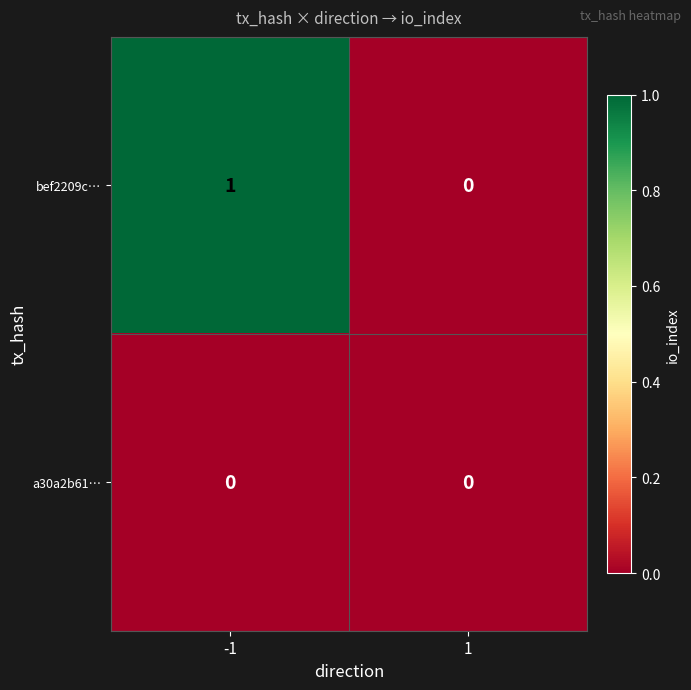

Rank the series by their maximum value, from lowest to highest.

a30a2b61…, bef2209c…